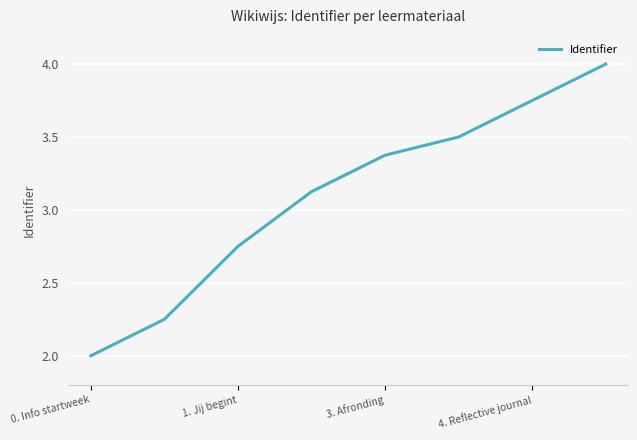

What is the greatest value displayed?

4.0